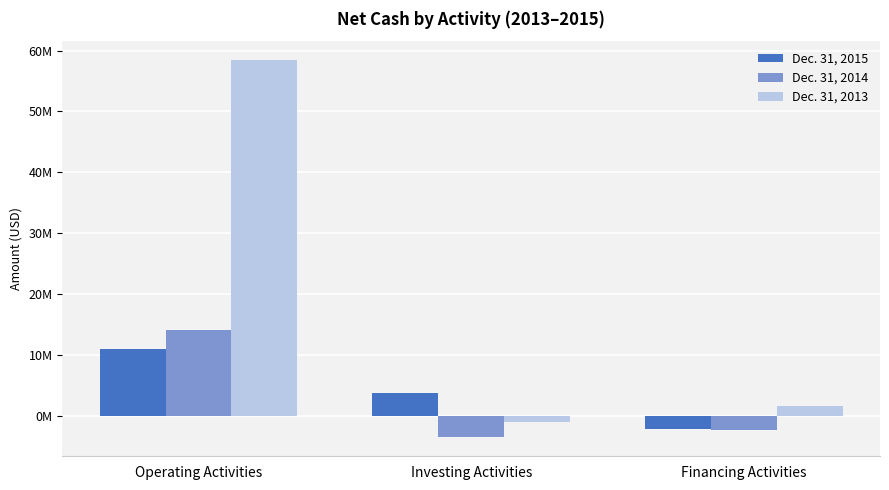

What are all the series names shown in the legend?

Dec. 31, 2015, Dec. 31, 2014, Dec. 31, 2013